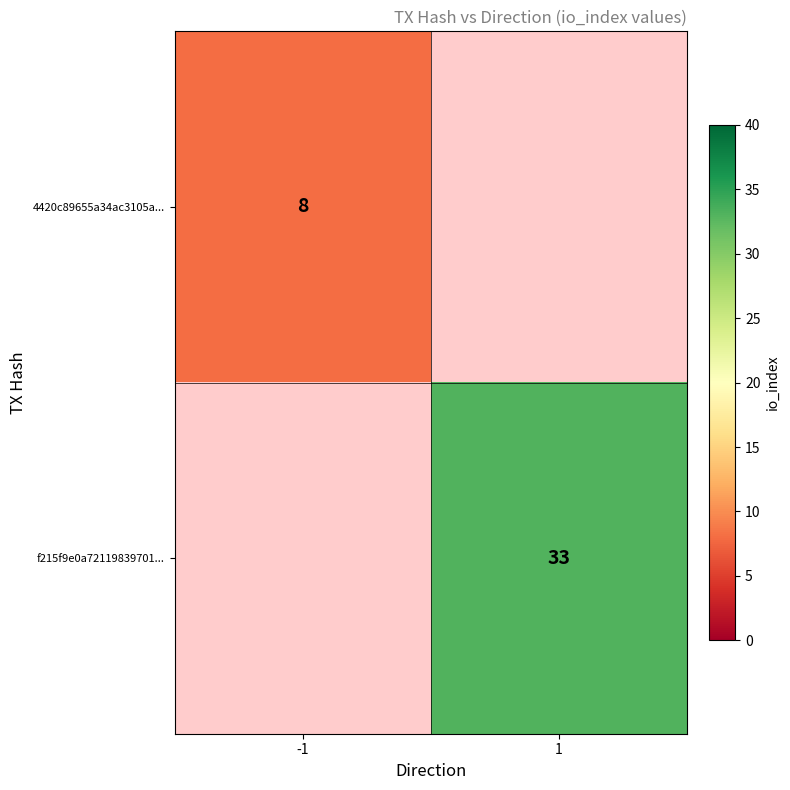

The f215f9e0a72119839701... series shows 33 at 1. True or false?

True